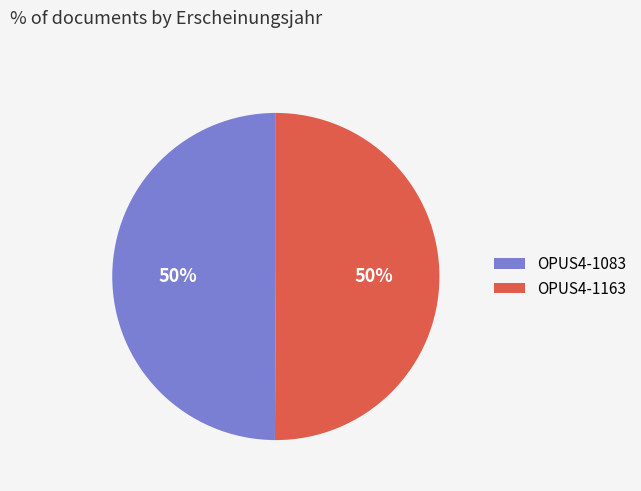

To the nearest percent, what is the average slice percentage?

50%